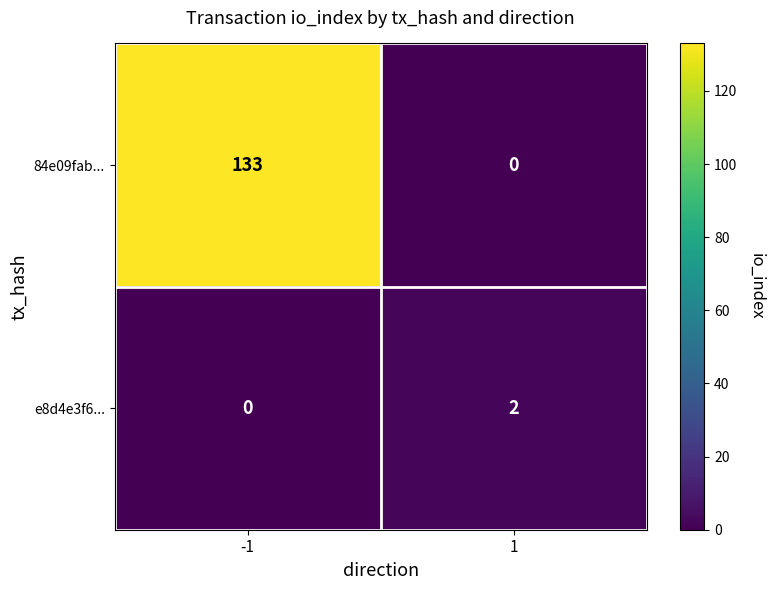

Which series has the widest spread of values?

84e09fab...